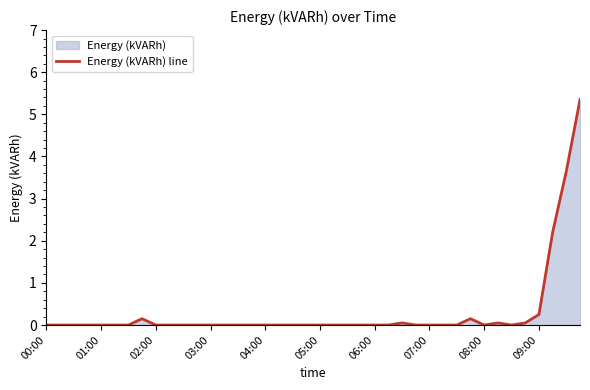

What is the change in value from 22 to 31?

+0.1